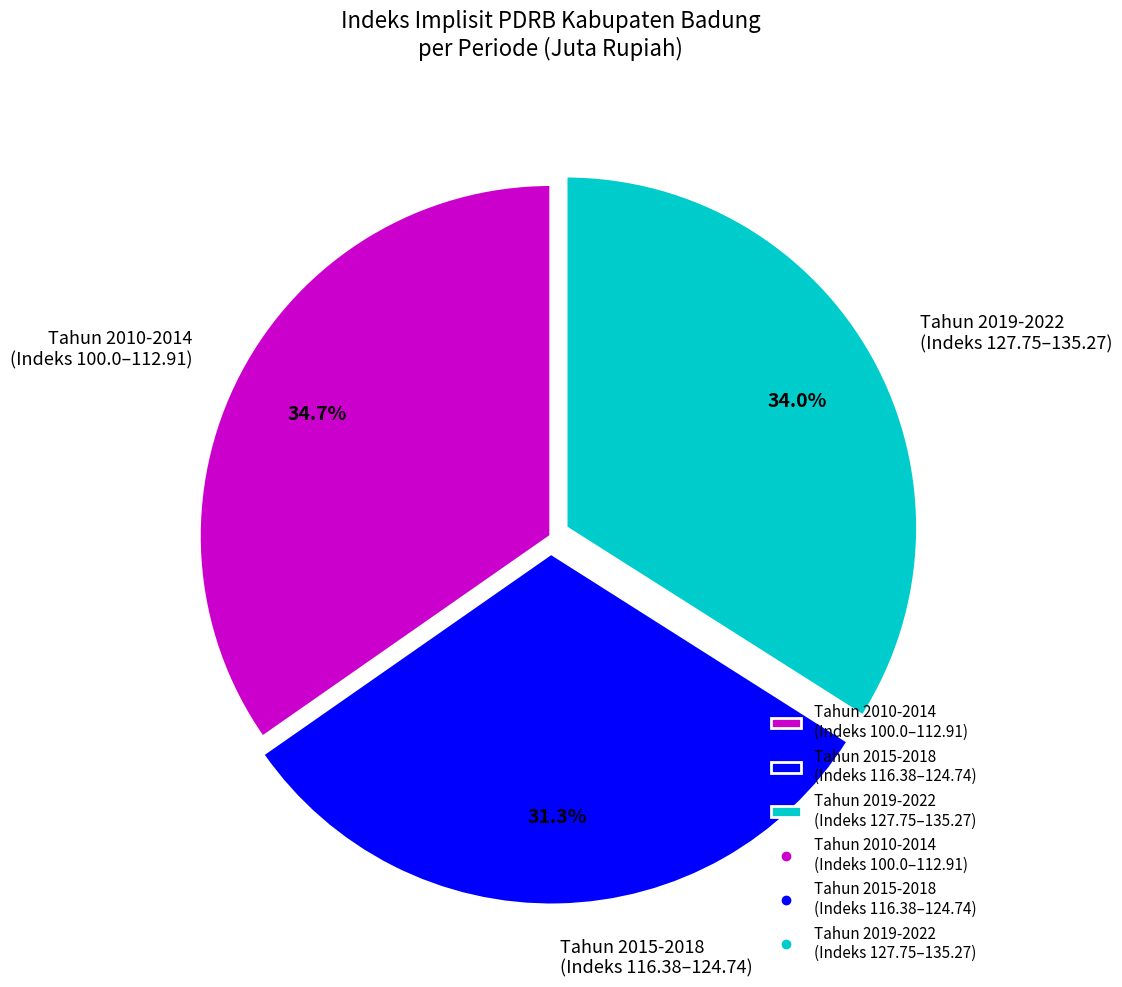

Which has a higher value, Tahun 2019-2022 (Indeks 127.75–135.27) or Tahun 2010-2014 (Indeks 100.0–112.91)?

Tahun 2010-2014 (Indeks 100.0–112.91)